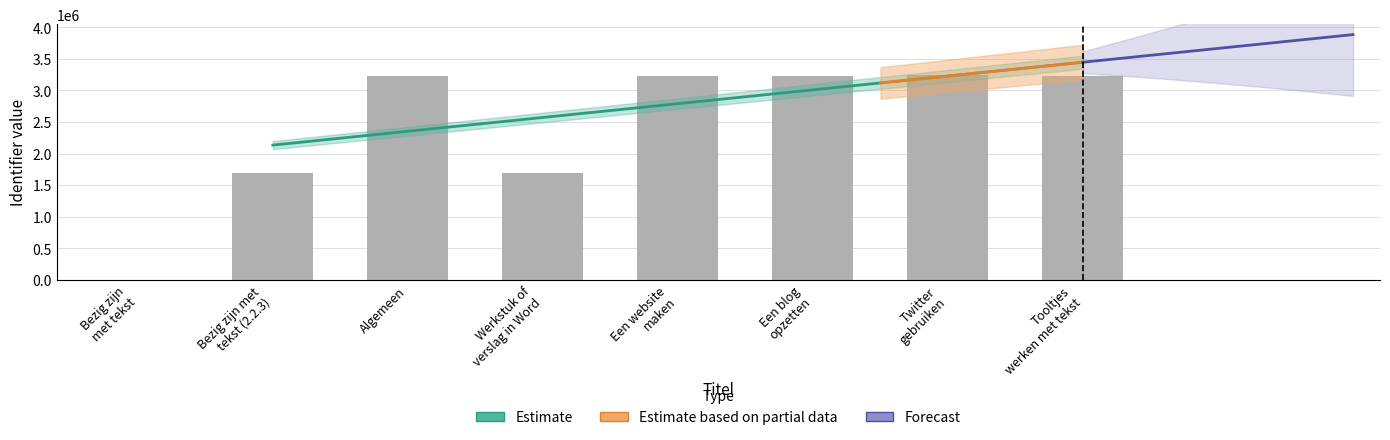

True or false: the data shows 1699320 at Bezig zijn met tekst (2.2.3).

True